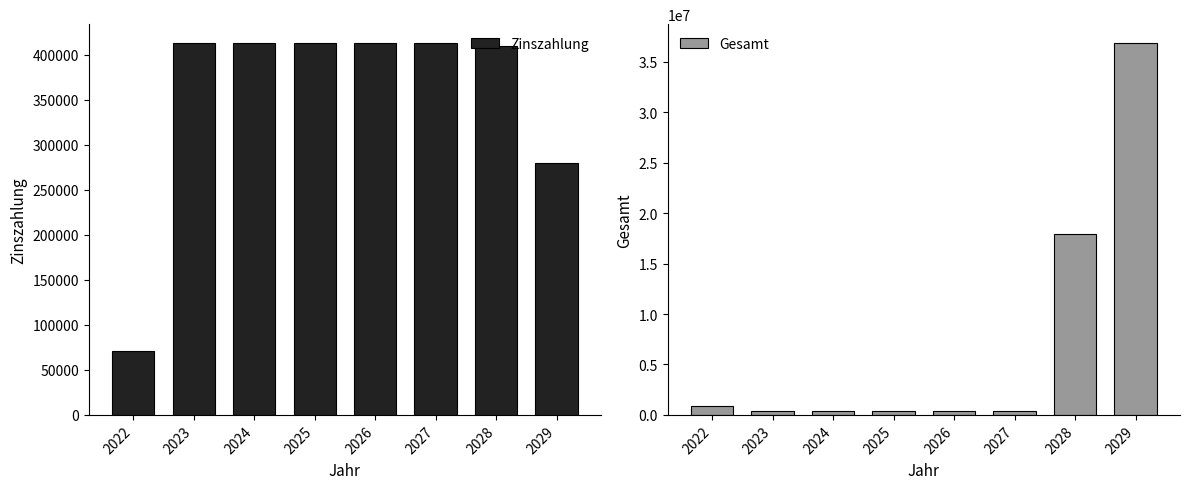

Count the number of categories in the chart.

8